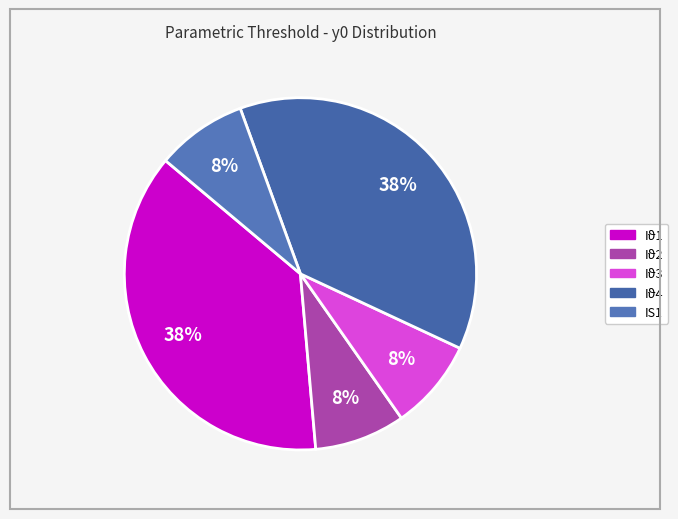

To the nearest percent, what is the difference between the Iϑ4 and IS1 slice percentages?

29%